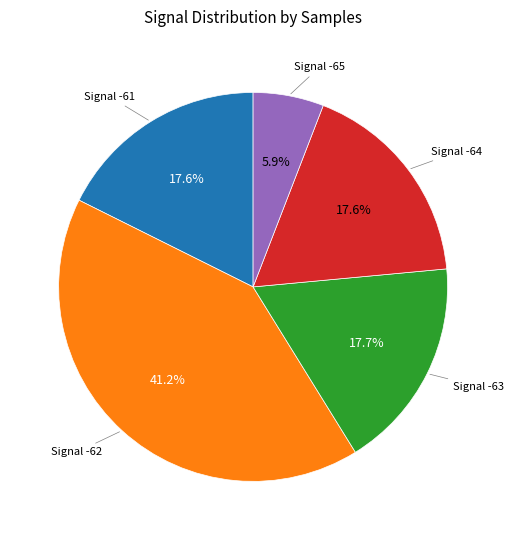

Is there a majority slice in this chart?

No